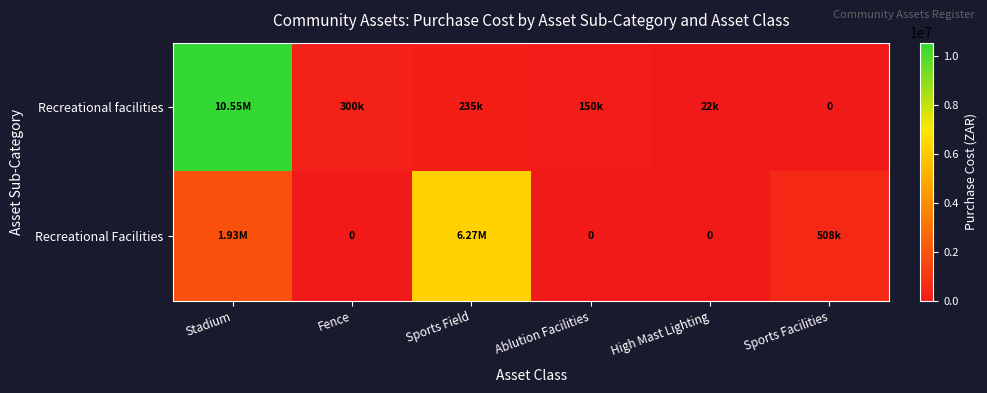

At which category is the sum across all series the highest?

Stadium